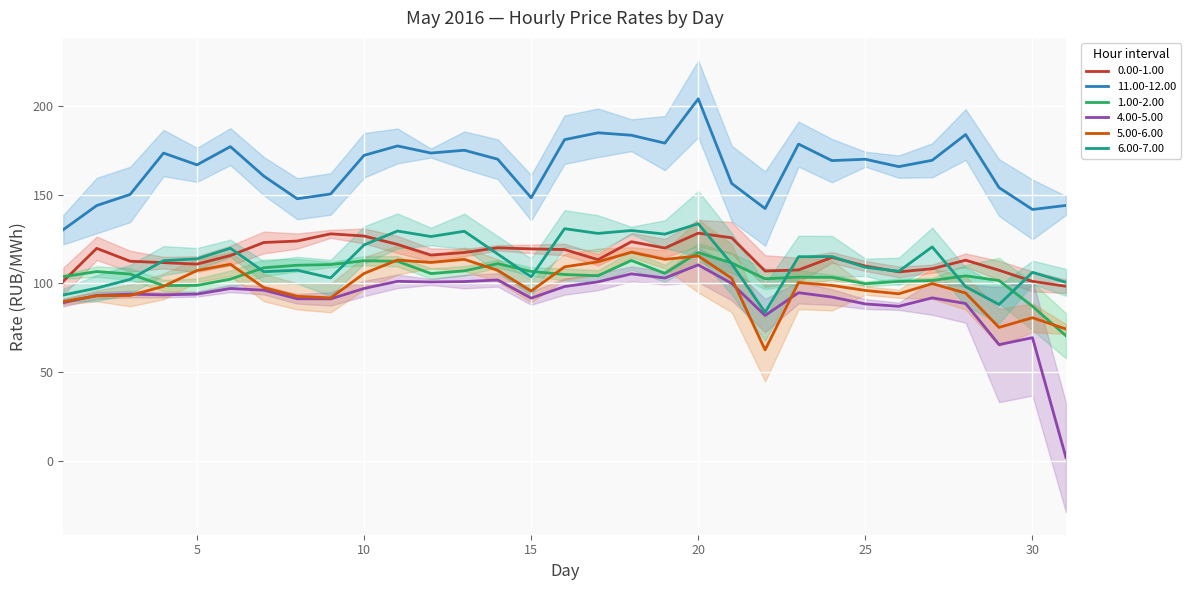

Reading left to right, what are all the values shown in this chart?

0.00-1.00: 101.2	119.7	112.5	111.7	110.8	115.7	123.0	123.8	127.9	126.7	121.9	115.9	117.4	120.0	119.4	119.1	113.3	123.5	119.9	128.3	125.7	107.0	107.6	114.6	109.8	106.5	108.2	113.0	107.4	101.1	98.4
11.00-12.00: 130.2	143.8	150.1	173.4	166.8	177.0	160.4	147.7	150.3	172.1	177.4	173.4	175.0	169.9	148.2	180.9	184.8	183.4	179.0	203.9	156.3	142.1	178.4	169.1	169.9	165.7	169.3	183.8	153.9	141.6	143.9
1.00-2.00: 103.7	106.7	105.2	98.8	98.9	102.4	108.8	110.2	110.6	112.7	112.5	105.5	107.0	111.1	106.8	105.0	104.3	112.9	105.6	117.4	111.5	102.6	103.5	103.4	99.8	101.1	101.6	104.2	101.6	87.1	70.5
4.00-5.00: 89.1	93.2	93.9	93.5	94.0	97.1	96.2	91.3	91.3	97.1	101.2	100.8	101.0	101.9	91.7	98.2	100.8	105.4	103.0	110.4	100.0	81.9	94.8	92.3	88.4	87.1	91.8	88.7	65.5	69.4	2.1
5.00-6.00: 89.7	93.0	93.2	98.3	107.2	110.8	97.6	92.7	91.8	105.6	113.2	111.8	113.5	107.3	95.7	109.3	112.2	117.6	113.5	115.4	102.9	62.5	100.5	98.9	96.0	94.1	99.9	94.6	75.2	80.7	74.3
6.00-7.00: 93.5	97.3	102.2	112.8	113.8	119.8	106.6	107.4	103.1	121.7	129.5	126.4	129.3	116.5	103.7	130.8	128.1	129.8	127.7	133.6	111.0	83.7	115.0	115.1	109.1	106.8	120.5	98.1	88.1	106.2	100.6